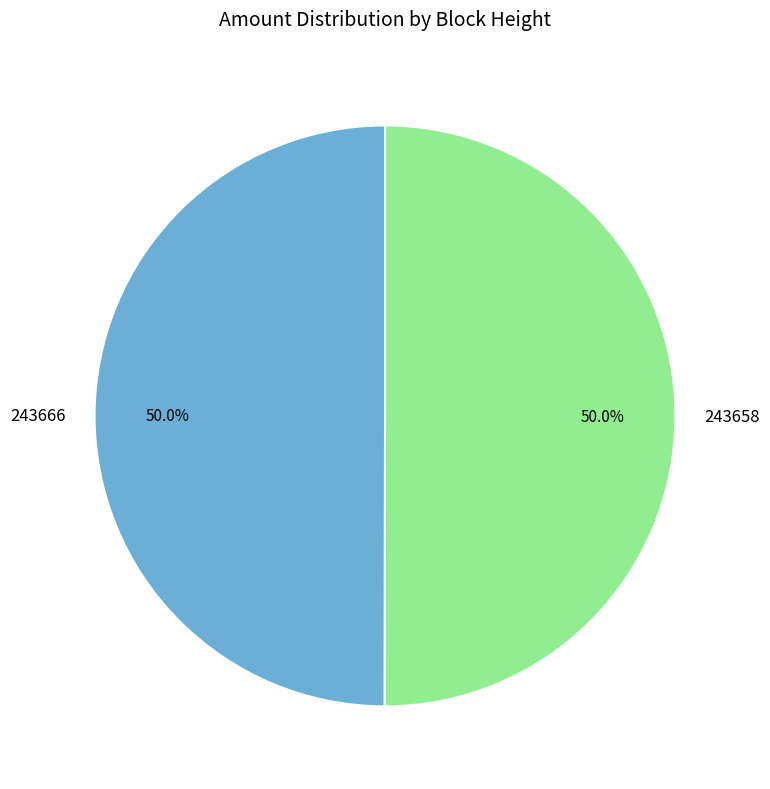

The 243658 slice represents 99% of the pie. True or false?

False